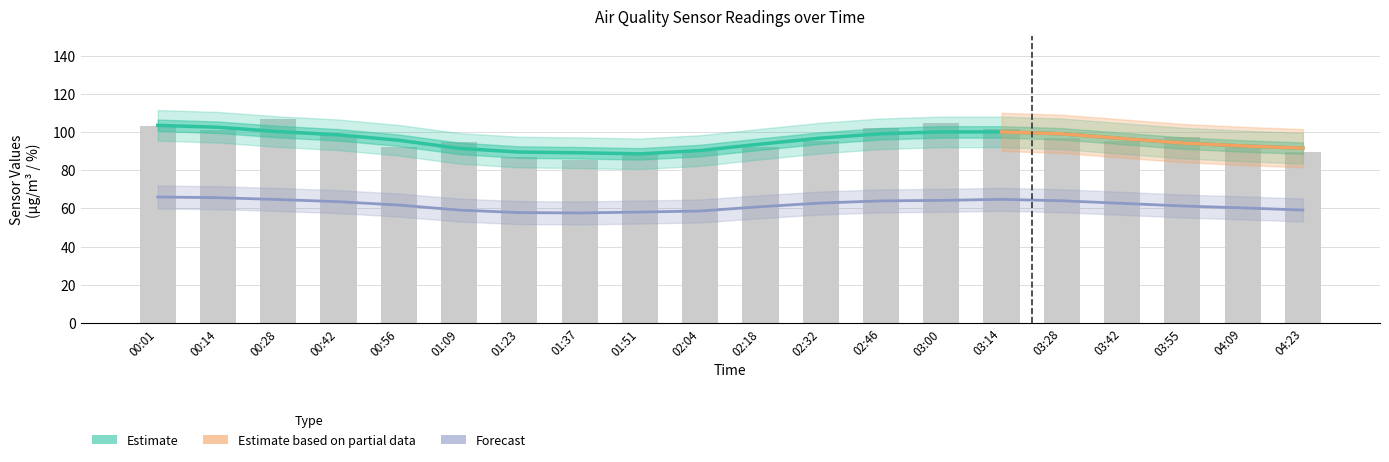

The value of SDS_P2 at 03:00 is 45.9. True or false?

False